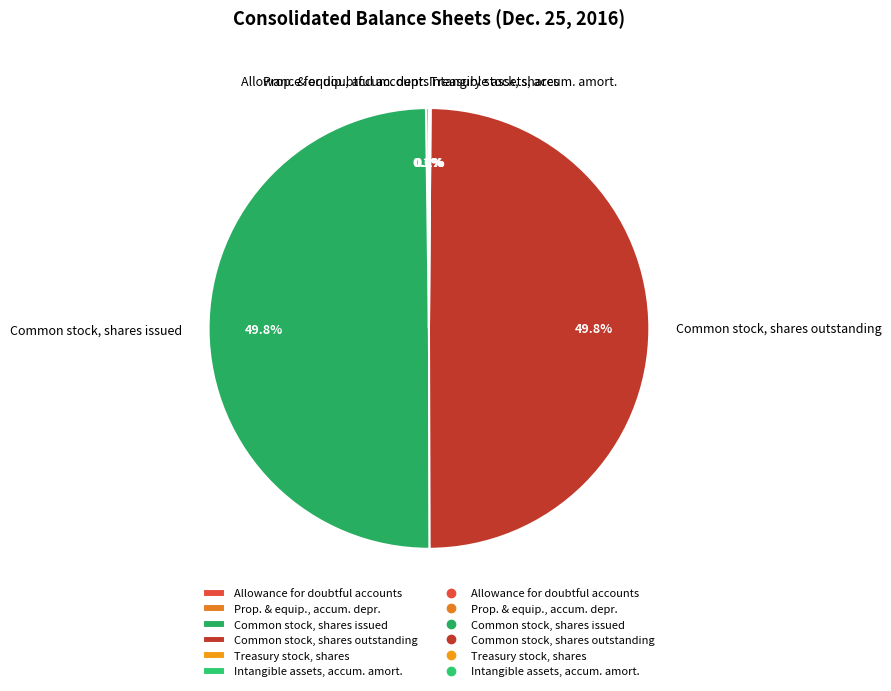

Combined, what portion of the pie is Common stock, shares outstanding and Common stock, shares issued?

99.7%